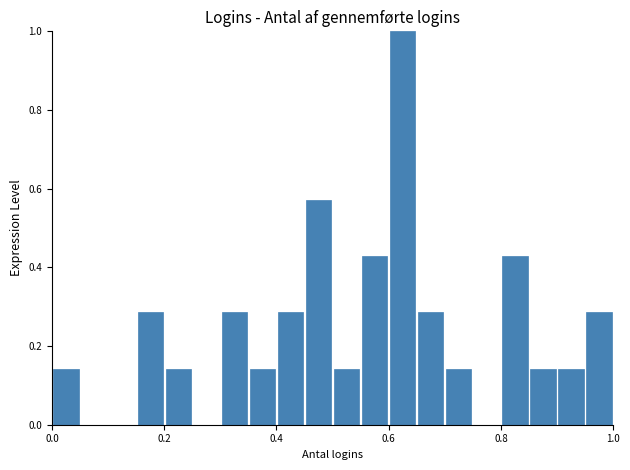

Around what value on the x-axis is the tallest bar? Give the approximate position of its centre, as read against the axis.

0.62